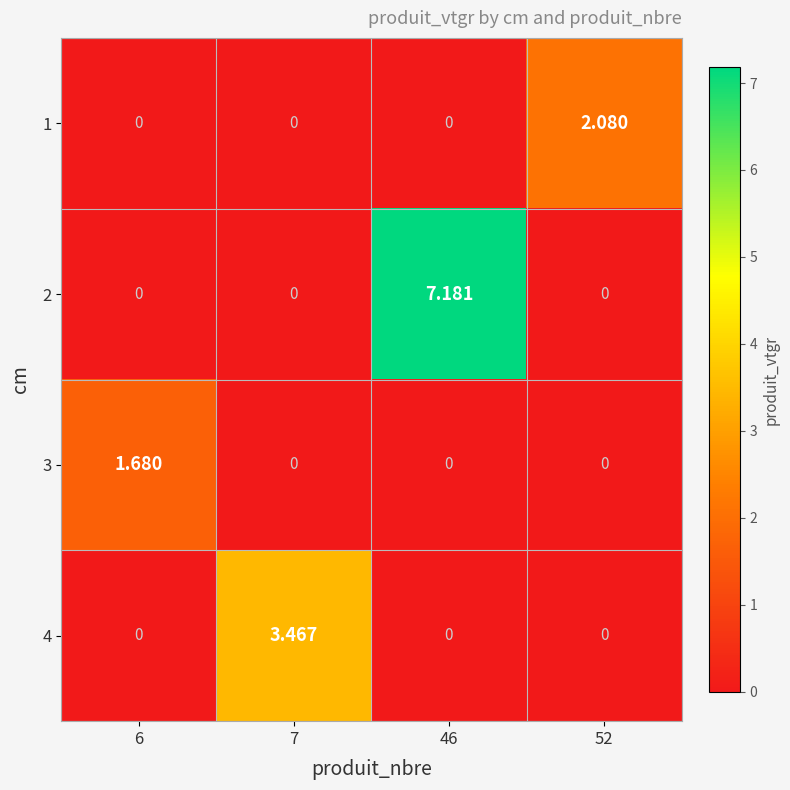

How many positive values does the 3 series have?

1